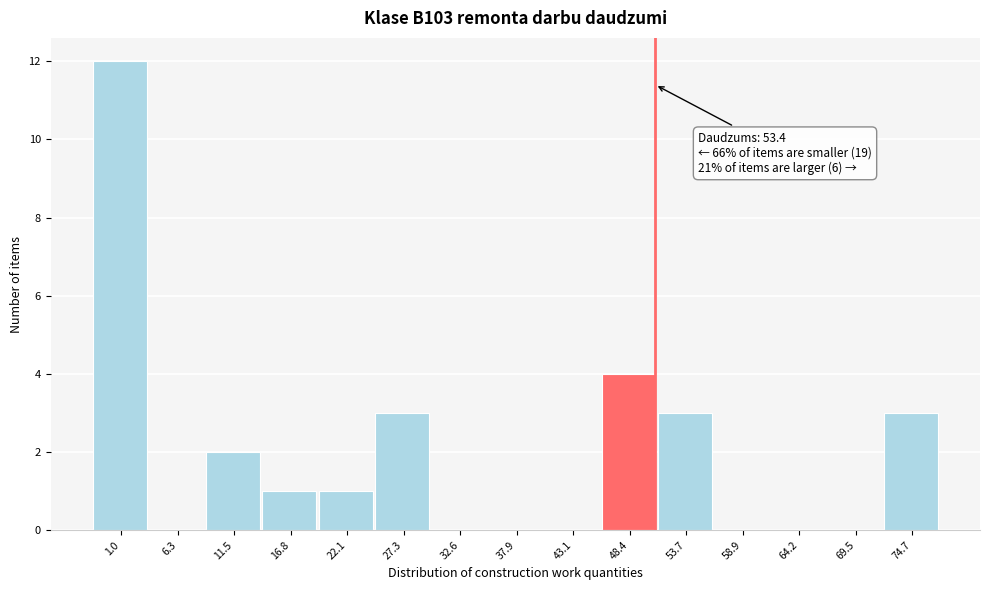

Reading right to left, list all the values displayed in this chart.

74.7=3	69.5=0	64.2=0	58.9=0	53.7=3	48.4=4	43.1=0	37.9=0	32.6=0	27.3=3	22.1=1	16.8=1	11.5=2	6.3=0	1.0=12